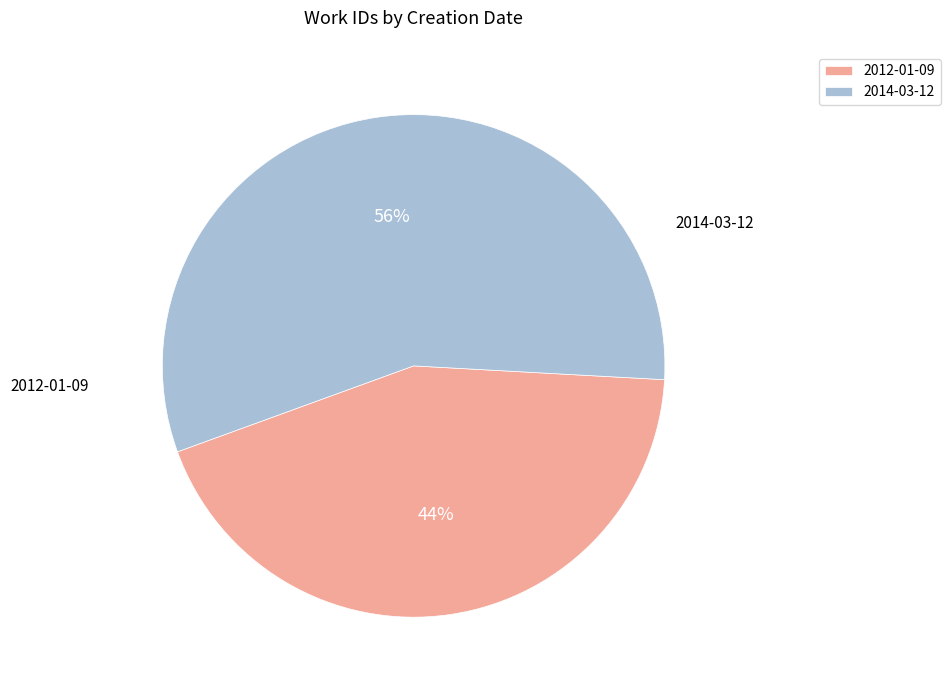

Count the number of slices in the pie.

2